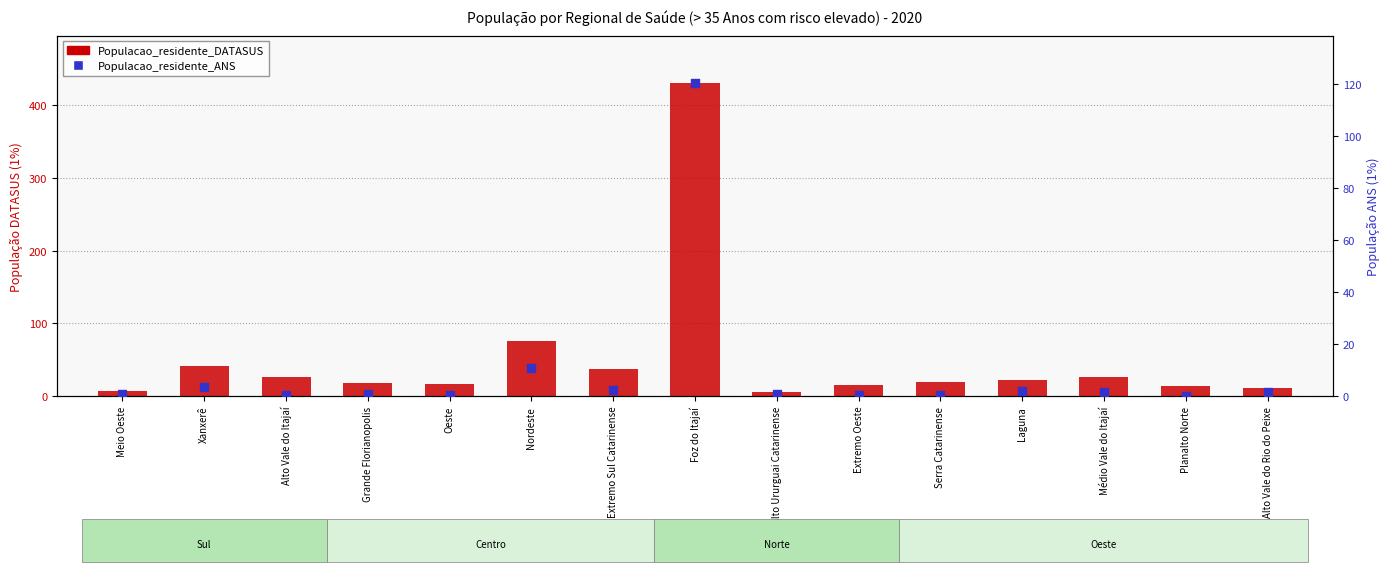

What is the total value across all series at Serra Catarinense?

19.4